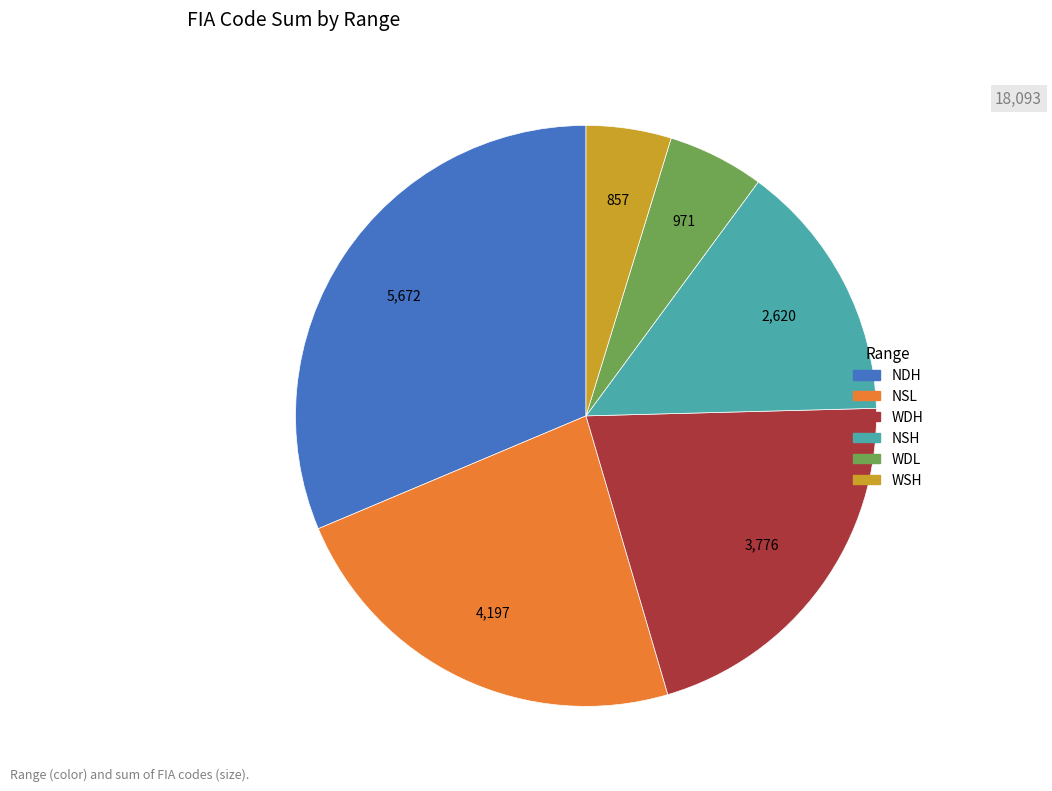

How many slices are in this pie chart?

6